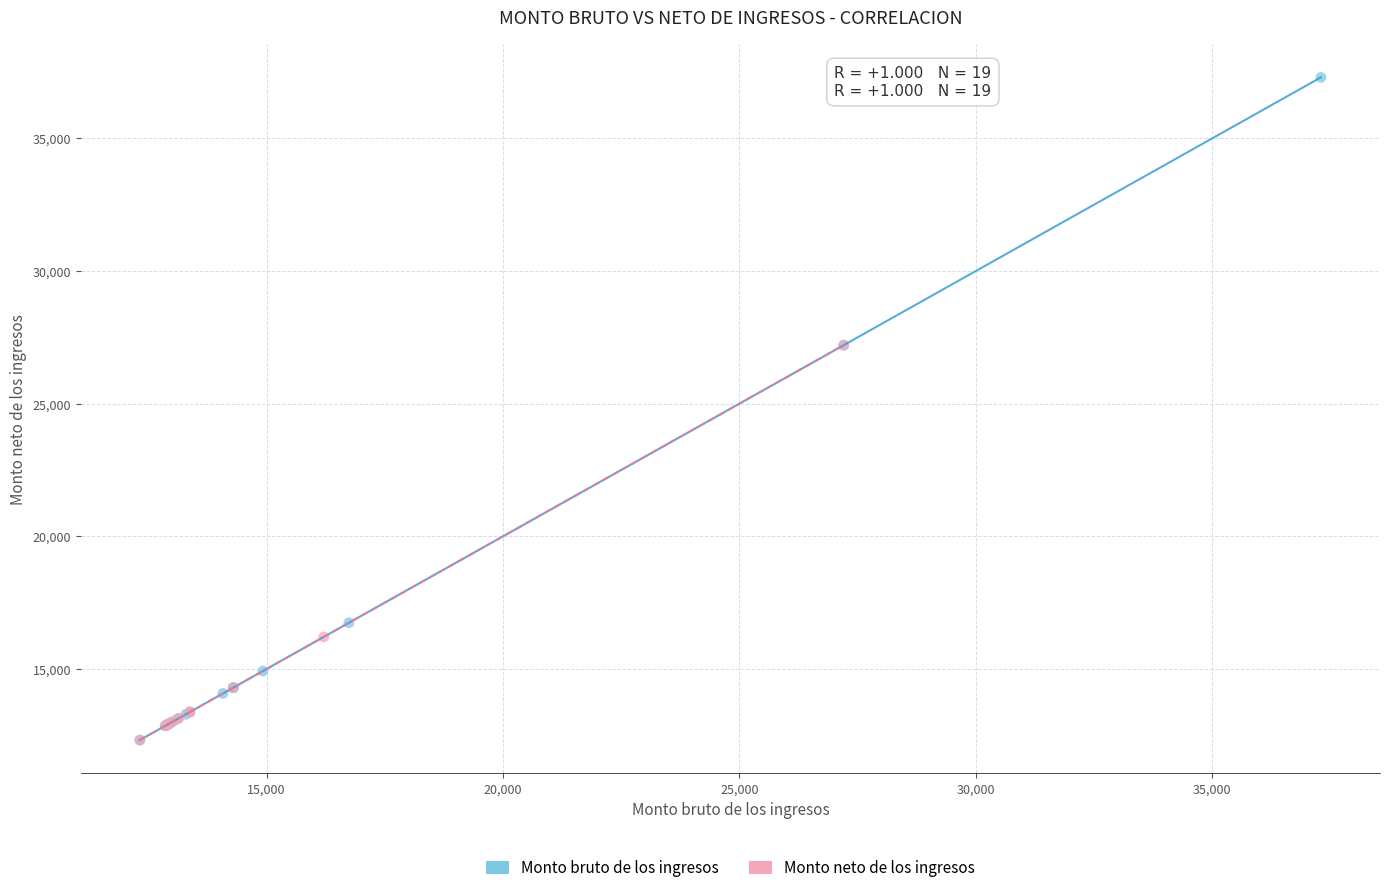

What are all the series names shown in the legend?

Monto bruto de los ingresos, Monto neto de los ingresos